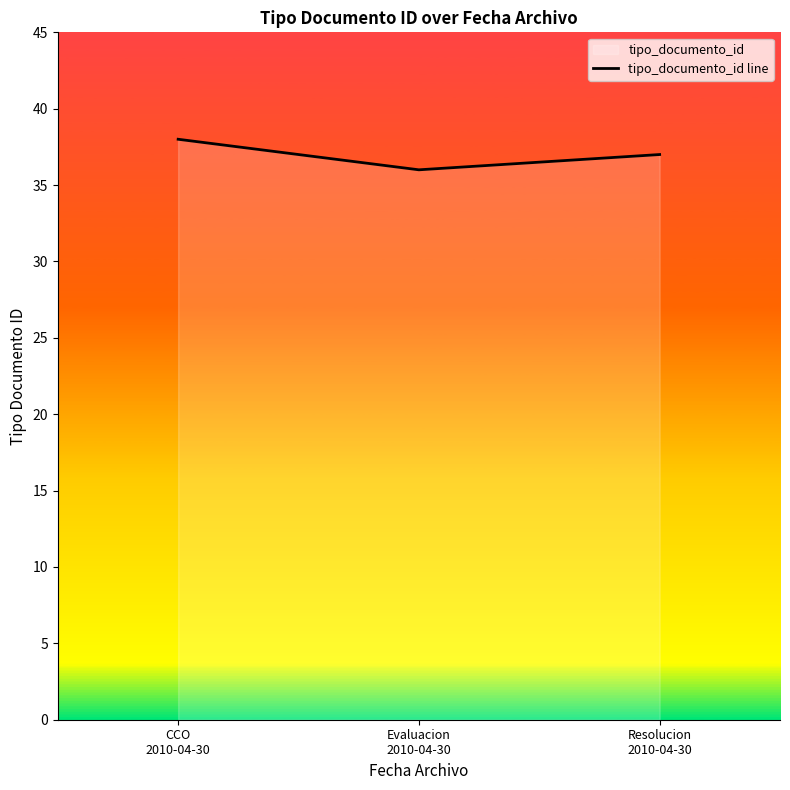

Reading left to right, transcribe all the data shown in this chart.

38	36	37